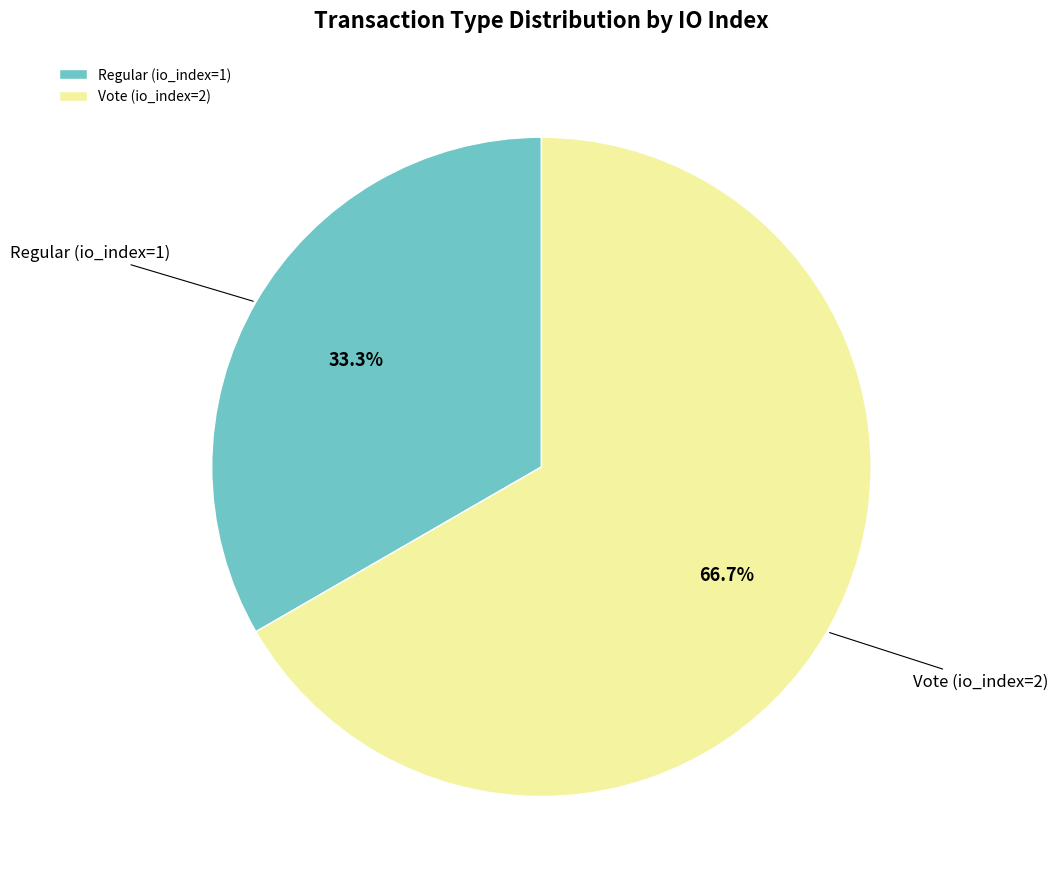

Is Regular (io_index=1) the majority of the pie?

No